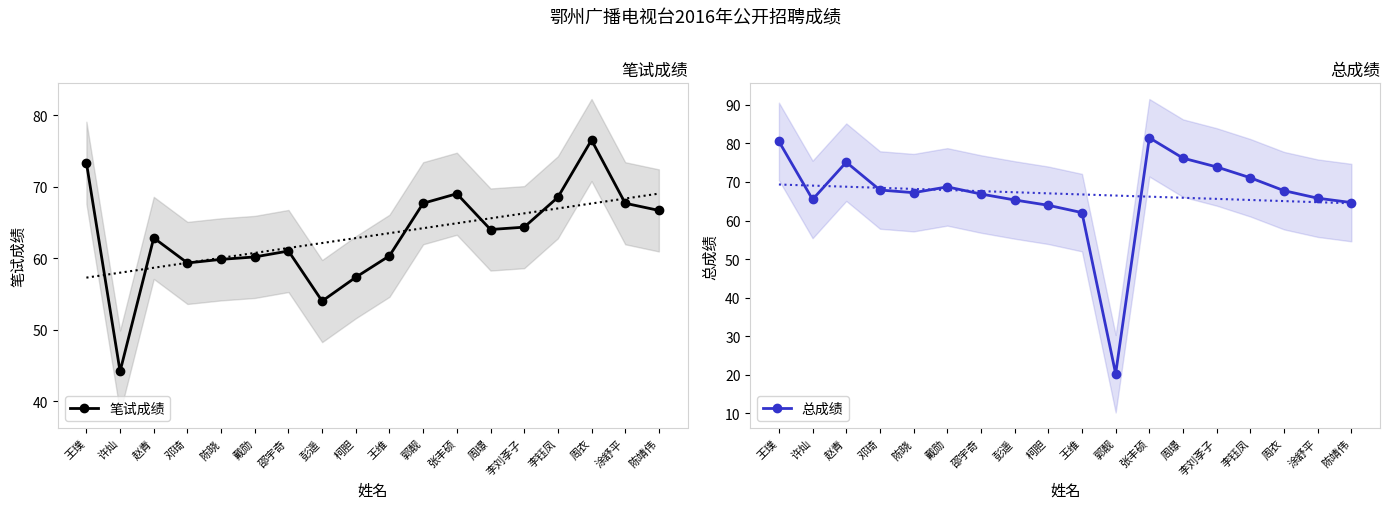

Is this an area chart (filled region under the line)?

No